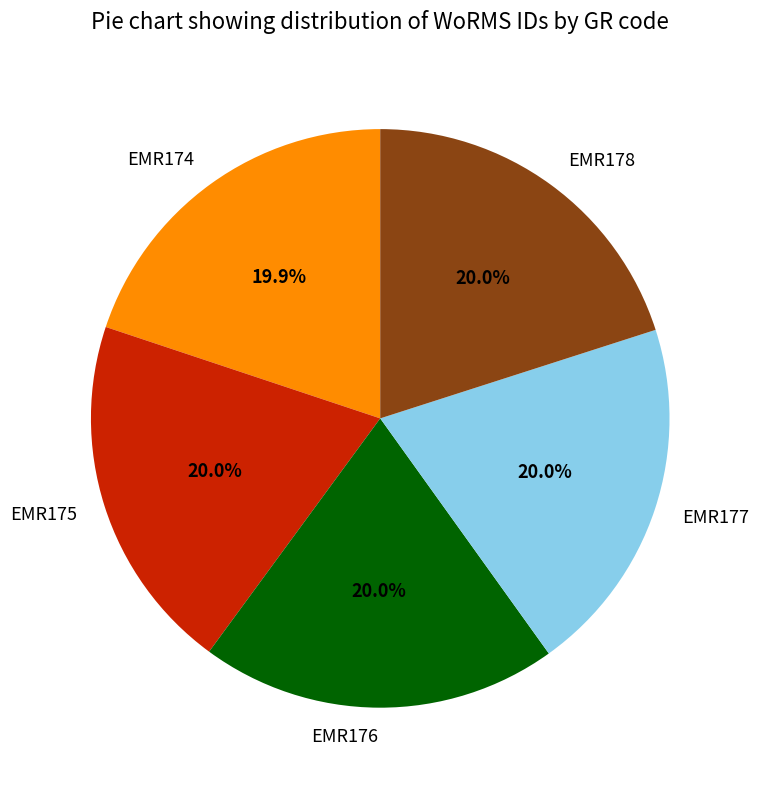

What is the ratio of the value at EMR174 to the value at EMR175?

1.0